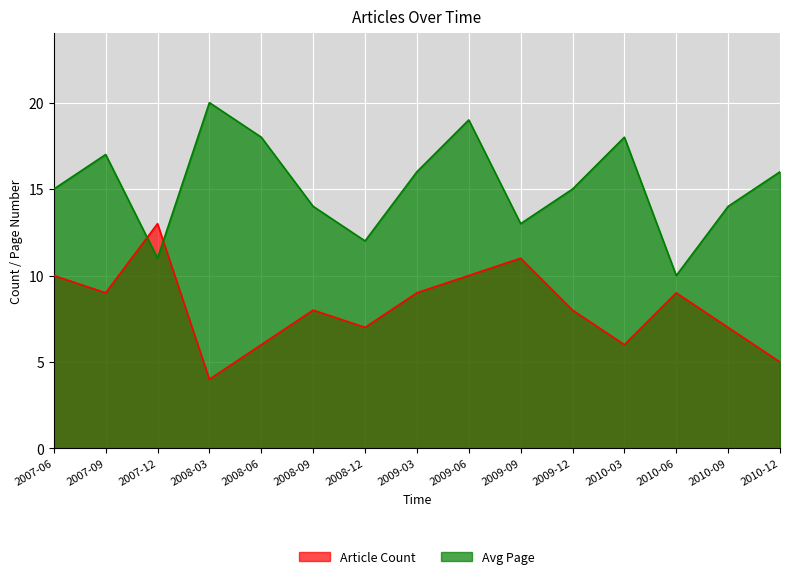

How many data points in Article Count are above 8?

7